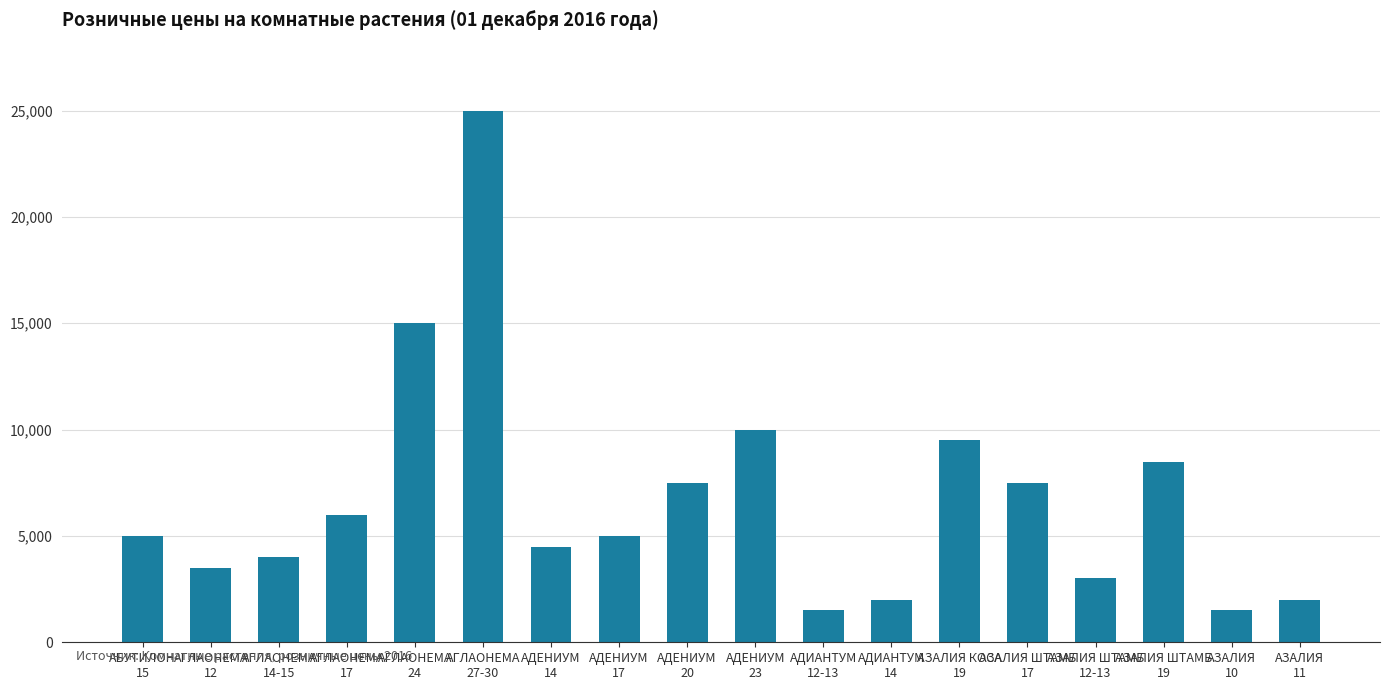

What is the label of the 12th bar from the right?

АДЕНИУМ
14